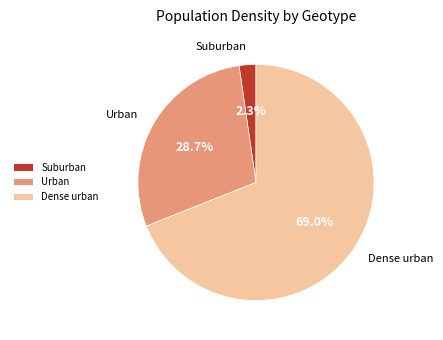

To the nearest percent, what portion does Suburban represent?

2%